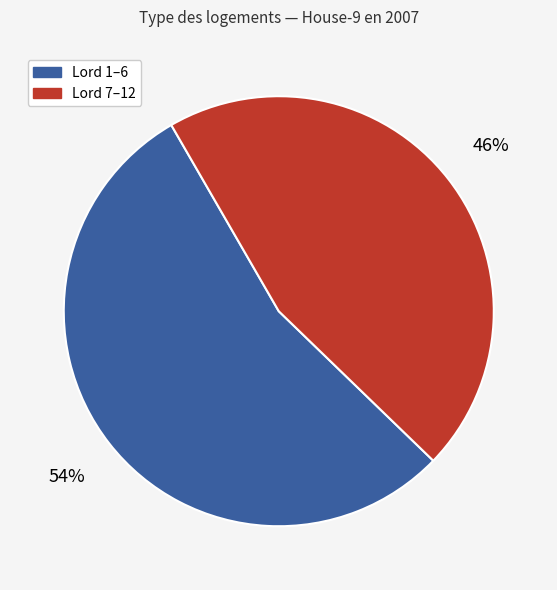

To the nearest percent, what is the average slice percentage?

50%